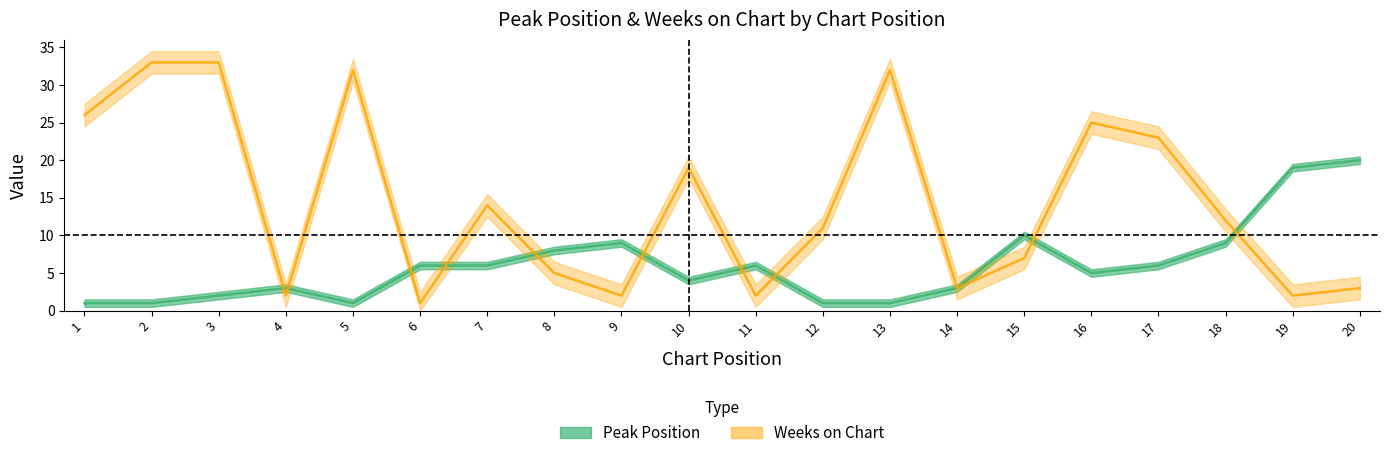

Which category has the highest value in the Weeks on Chart series?

2